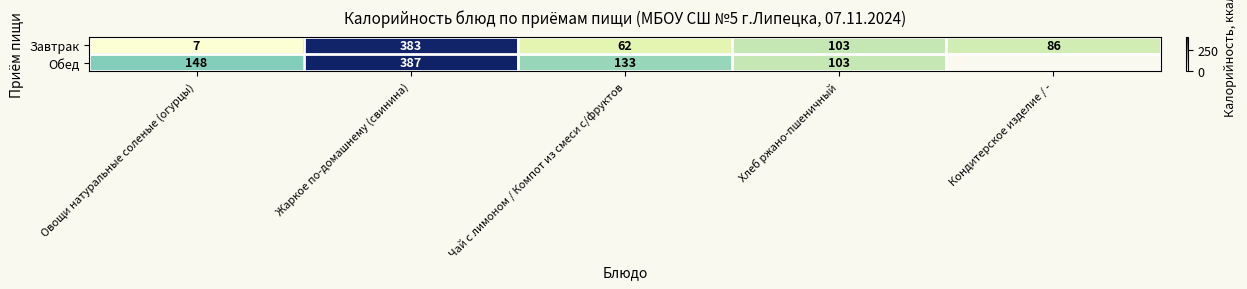

What is the minimum value shown in the chart?

7.0